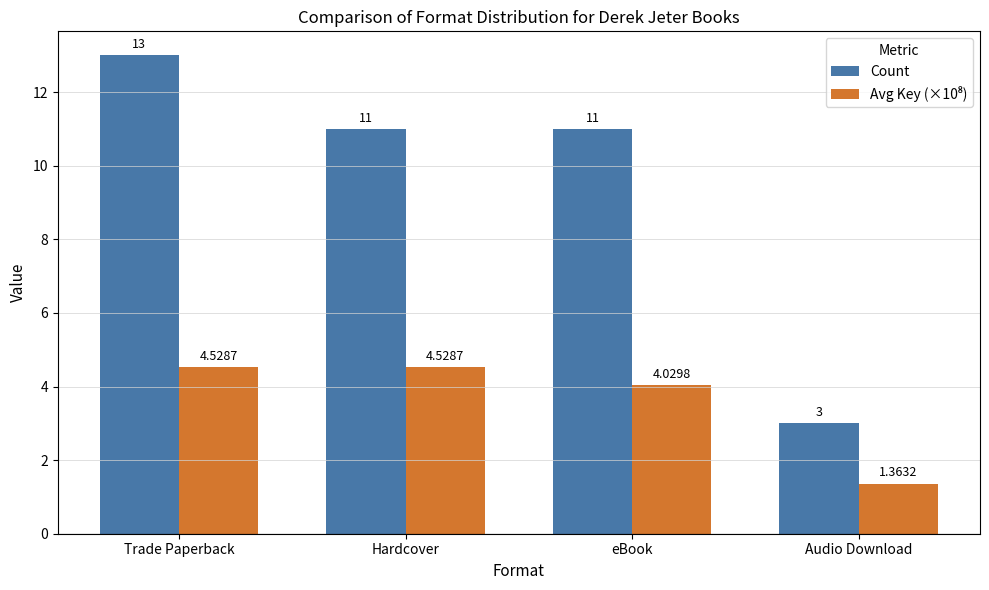

What is the maximum value for Count?

13.0